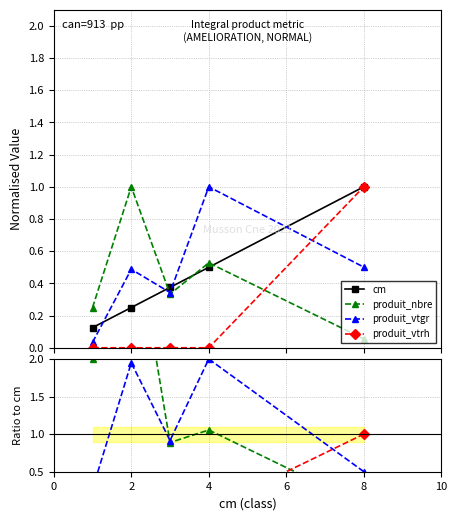

List the series in order of their peak value, lowest first.

cm, produit_nbre, produit_vtgr, produit_vtrh